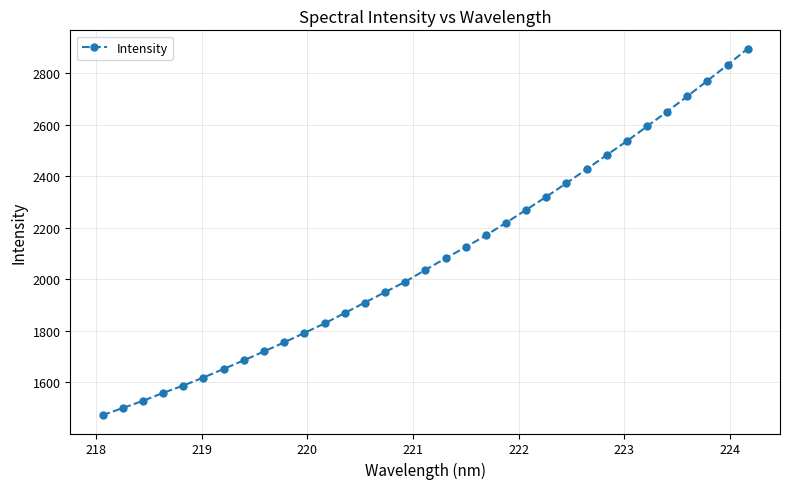

What is the minimum value shown in the chart?

1472.8